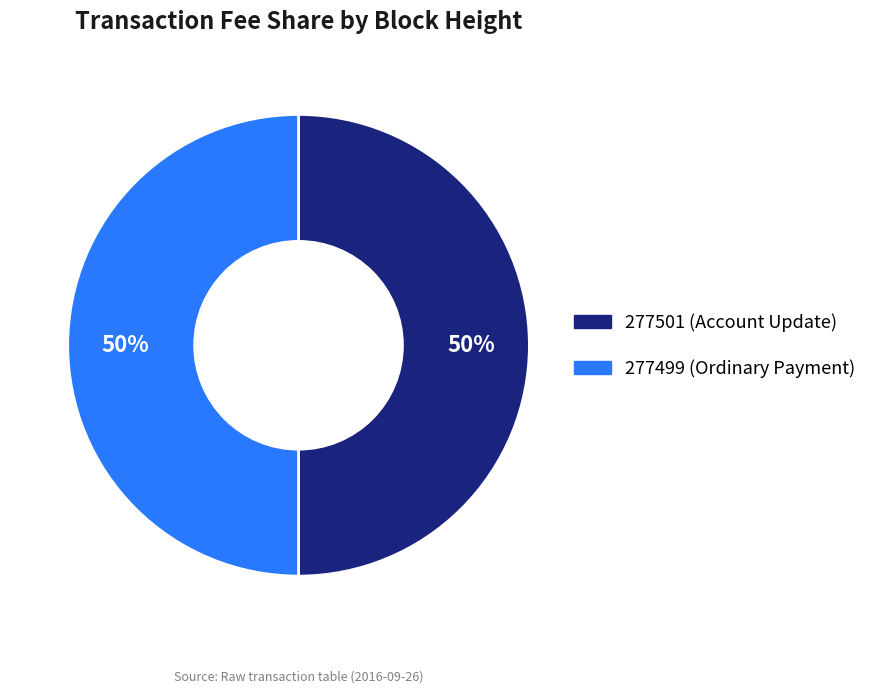

True or false: 277499 accounts for 99% of the total.

False